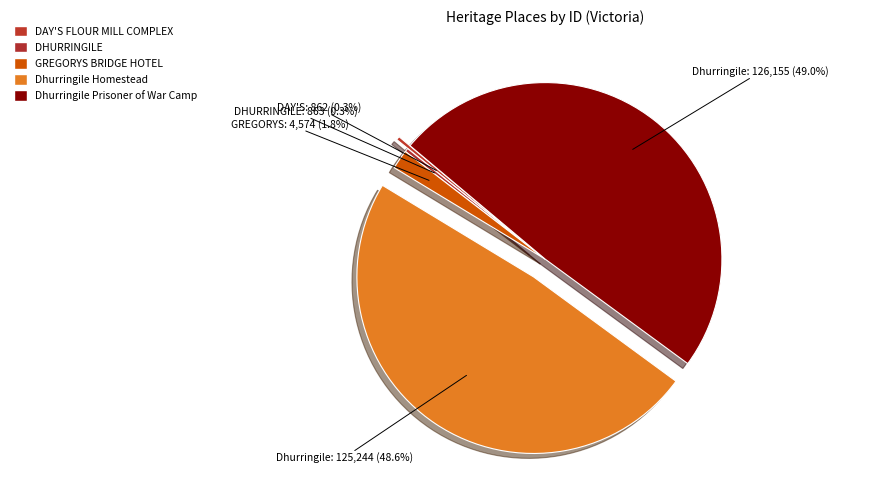

Is it true that DAY'S FLOUR MILL COMPLEX is 13% of the pie?

False